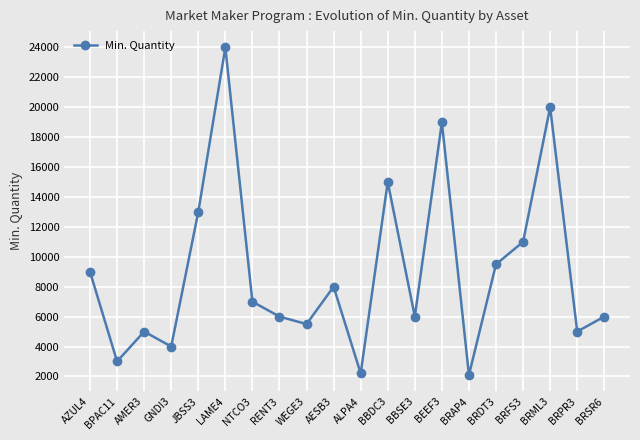

Does the chart have visible grid lines?

Yes